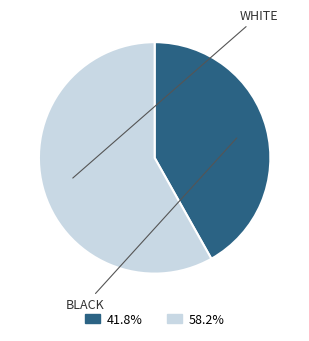

How many slices are in this pie chart?

2